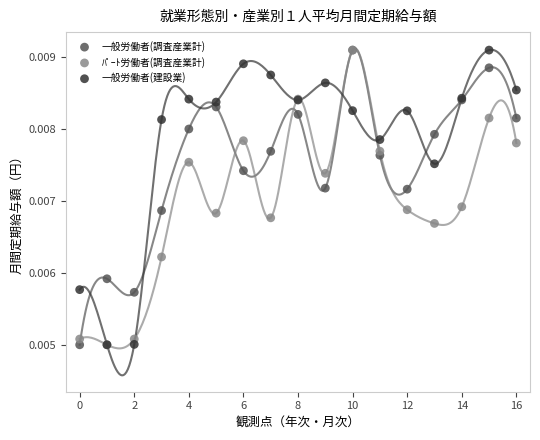

What are all the series names shown in the legend?

一般労働者(調査産業計), ﾊﾟｰﾄ労働者(調査産業計), 一般労働者(建設業)